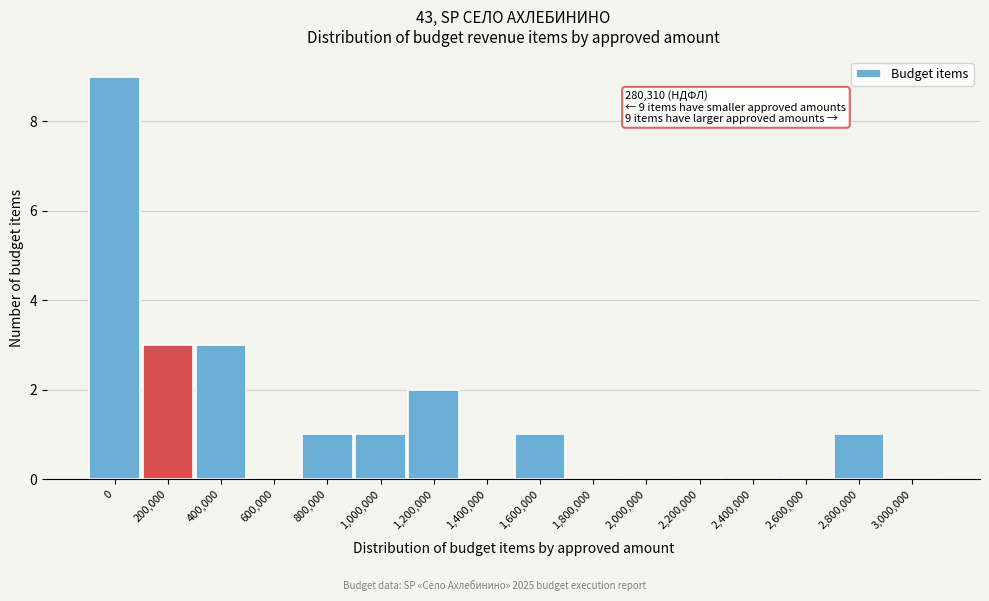

Reading left to right, what are all the values shown in this chart?

0=9	200,000=3	400,000=3	600,000=0	800,000=1	1,000,000=1	1,200,000=2	1,400,000=0	1,600,000=1	1,800,000=0	2,000,000=0	2,200,000=0	2,400,000=0	2,600,000=0	2,800,000=1	3,000,000=0